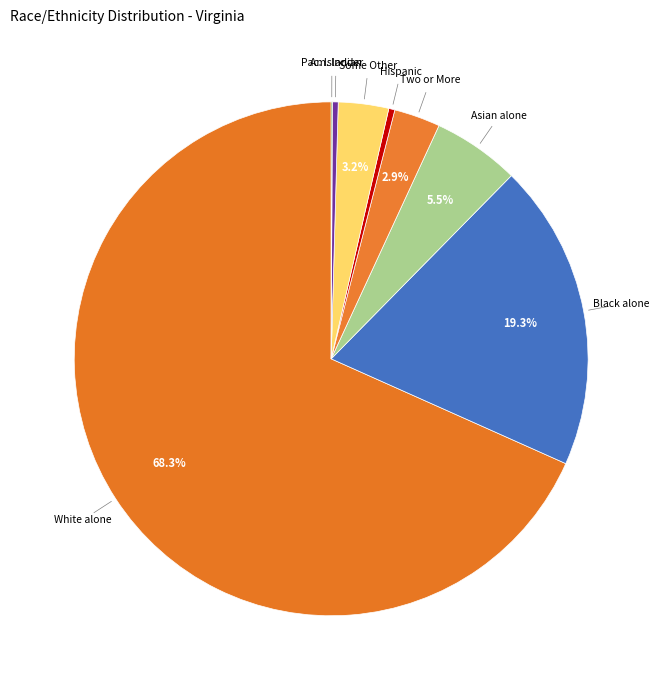

How many segments does this pie chart have?

8